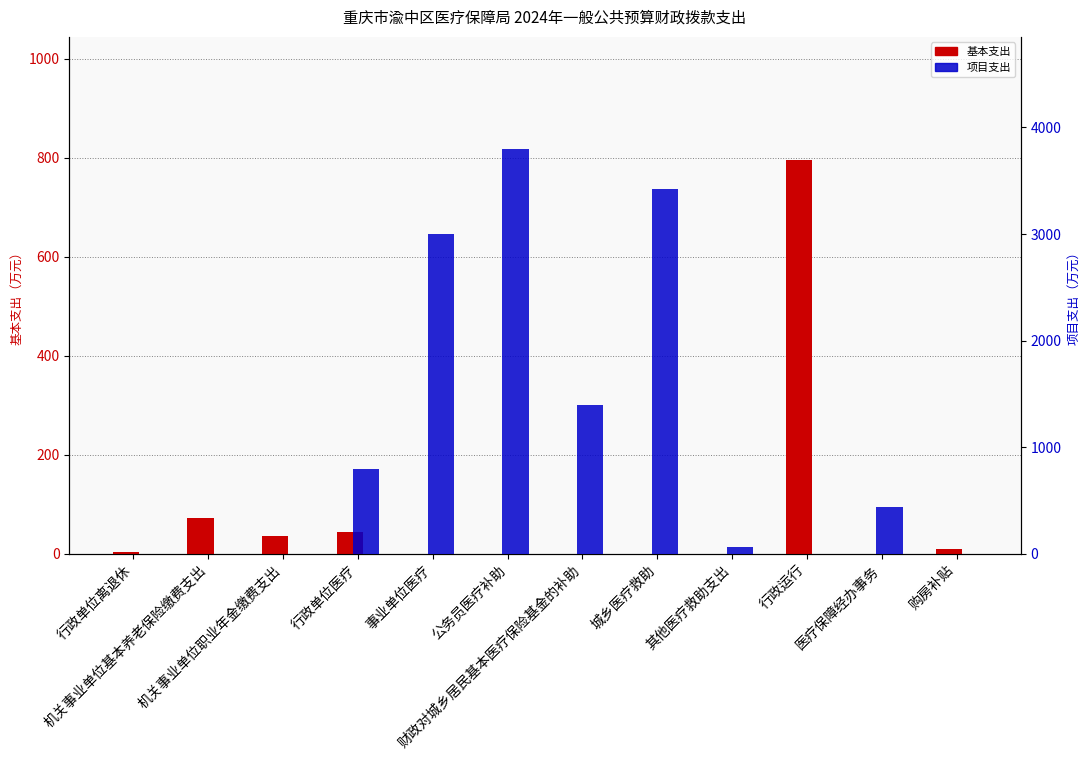

Which category has the highest value in the 基本支出 series?

行政运行